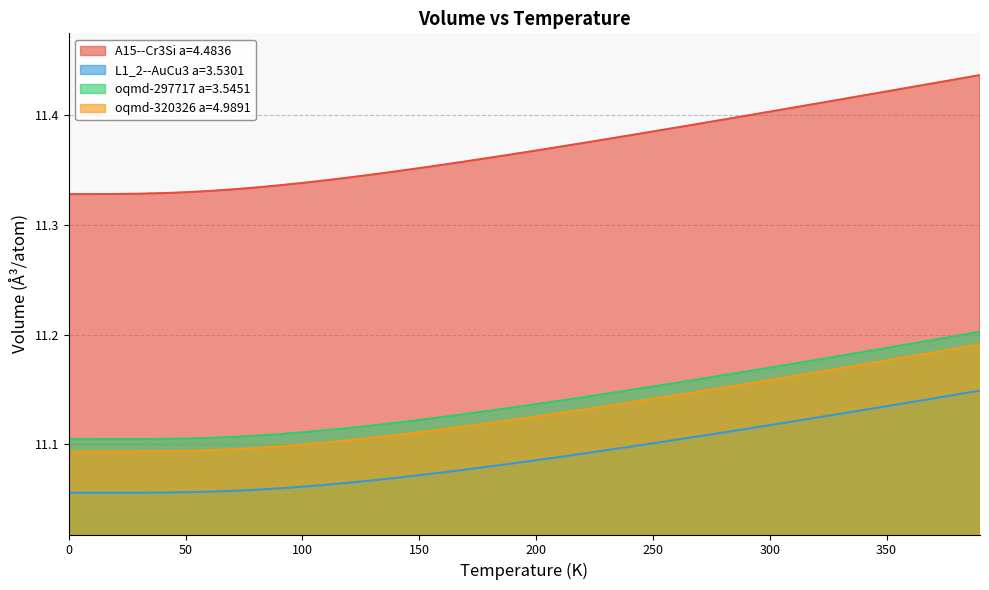

Count the number of categories in the chart.

40